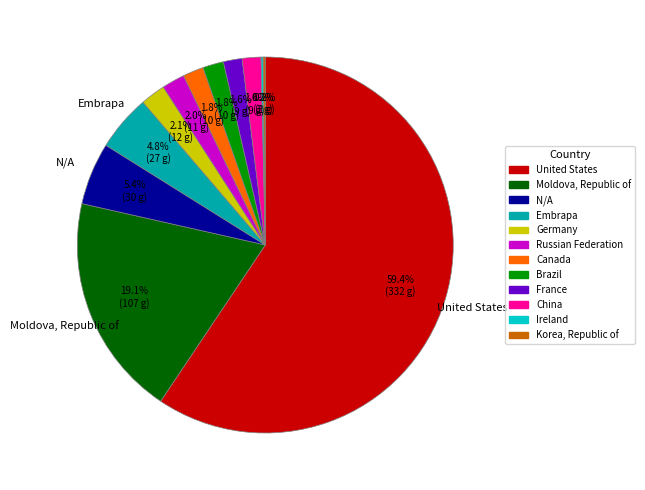

Does United States represent more than half of the total?

Yes